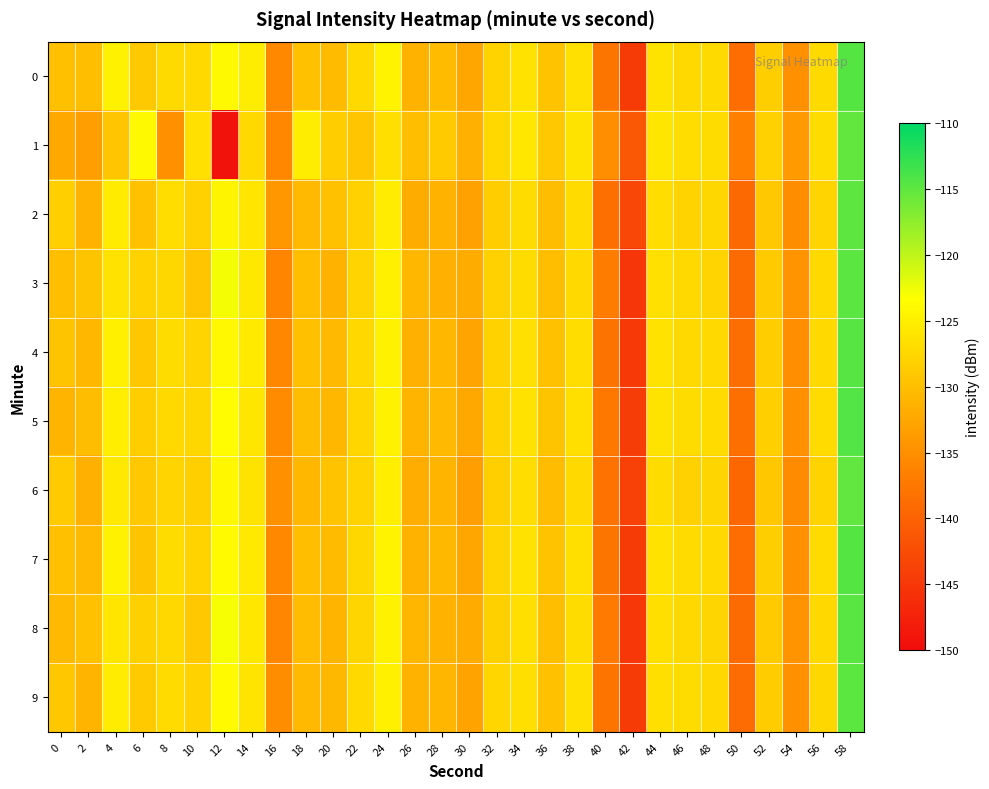

Between 28 and 4, which is larger?

4